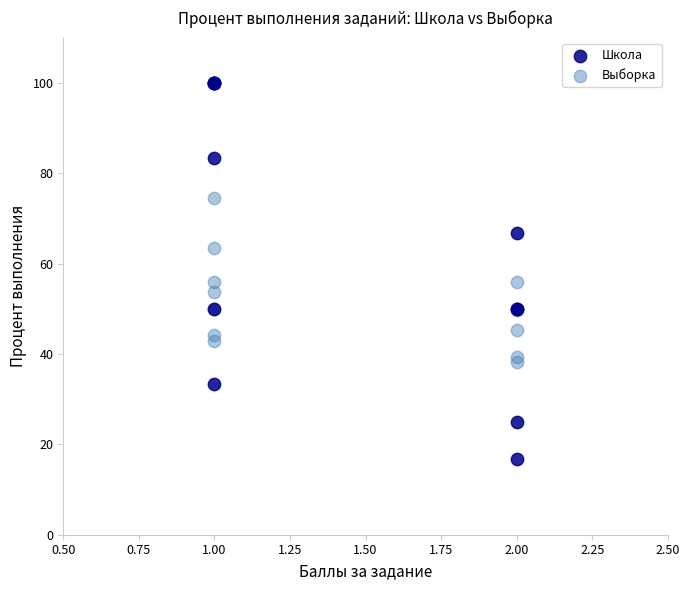

Which series reaches the minimum Y coordinate?

Школа